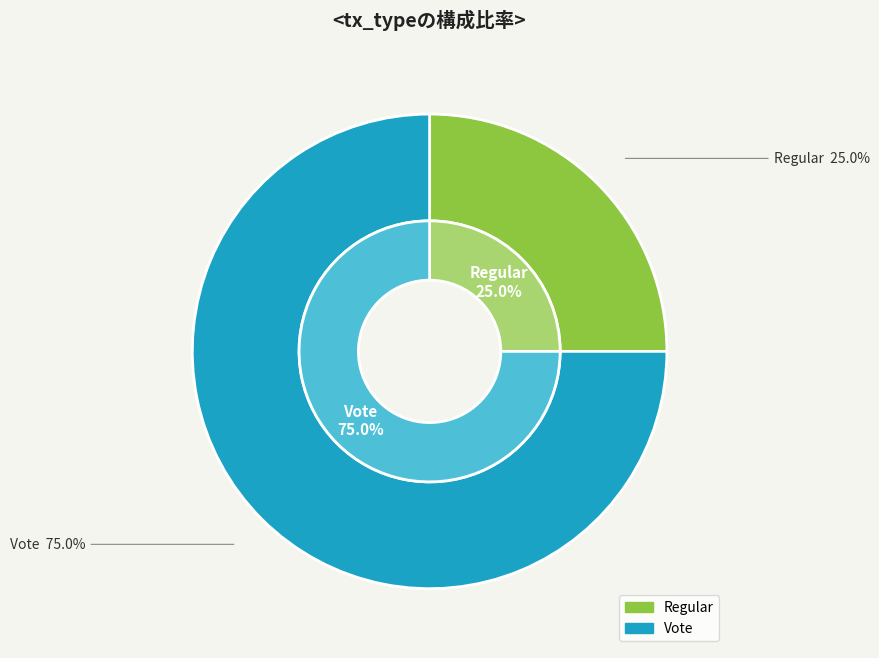

To the nearest percent, what is the average slice percentage?

50%